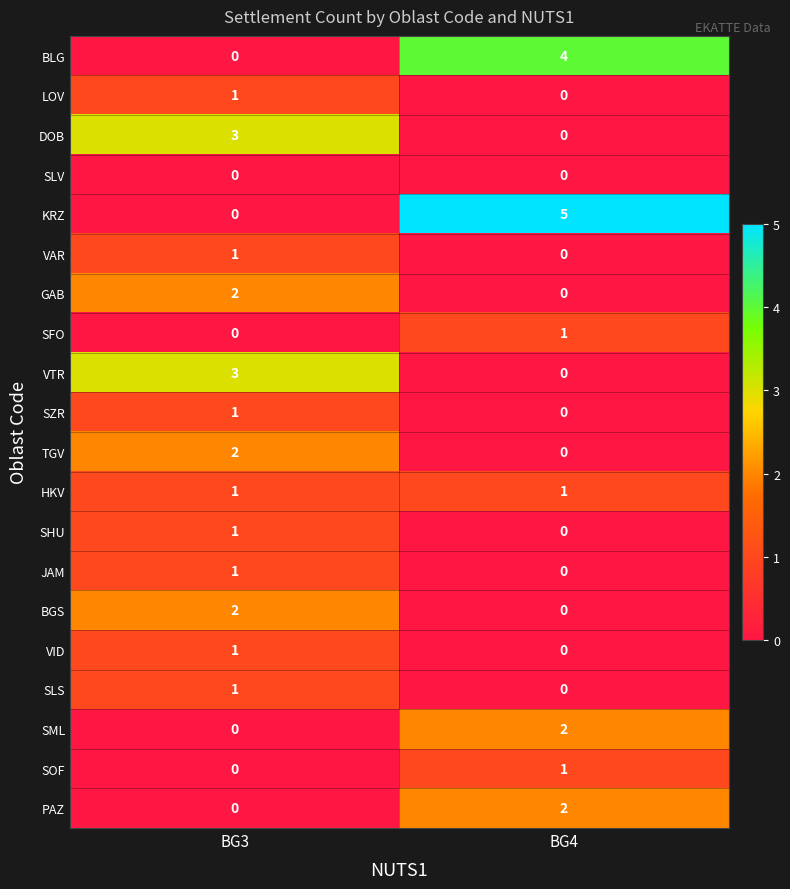

The SML series shows 0 at BG3. True or false?

True